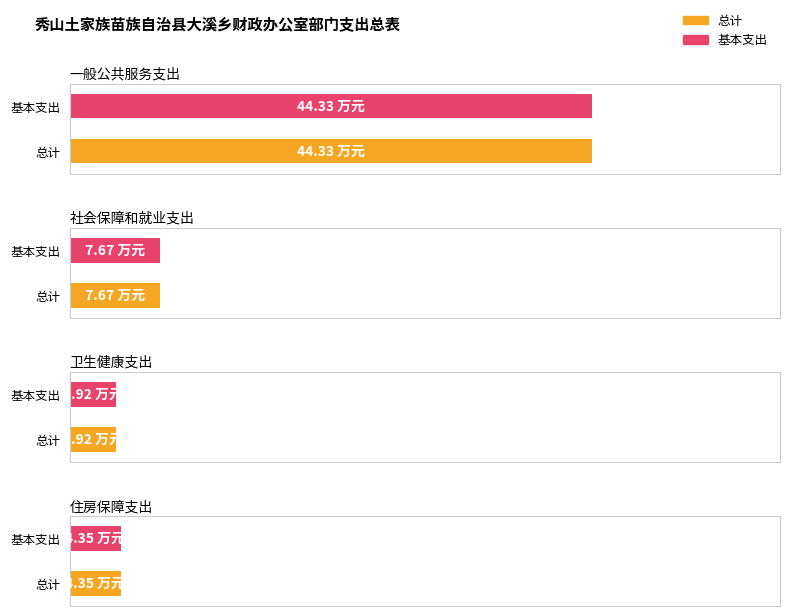

What value does the 基本支出 series have at 卫生健康支出?

3.9